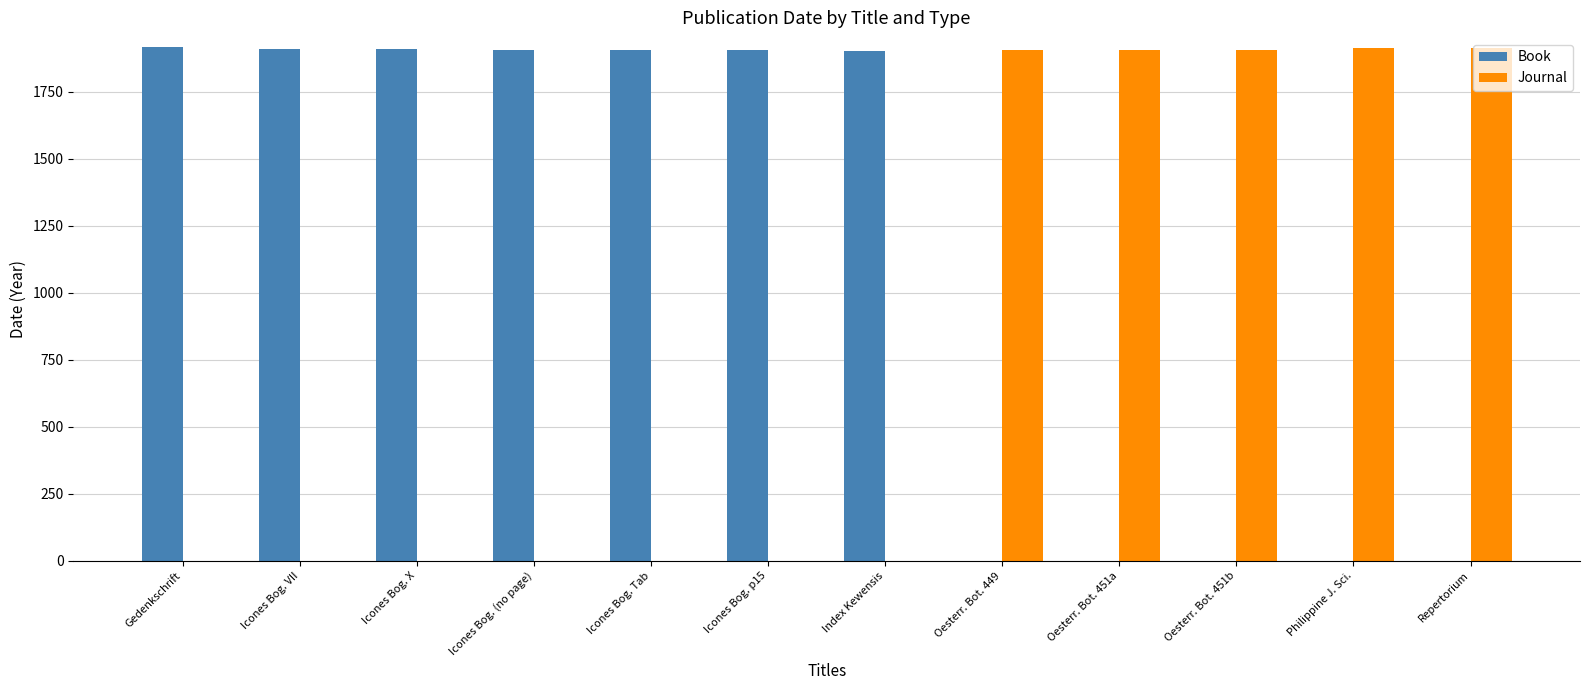

Is it true that Book equals 0 at Oesterr. Bot. 449?

True